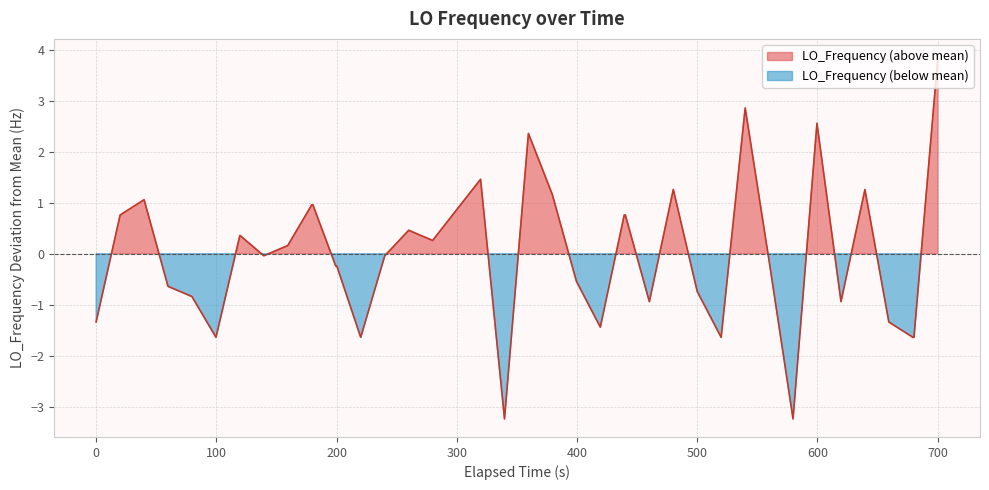

Count the number of data series in this chart.

1